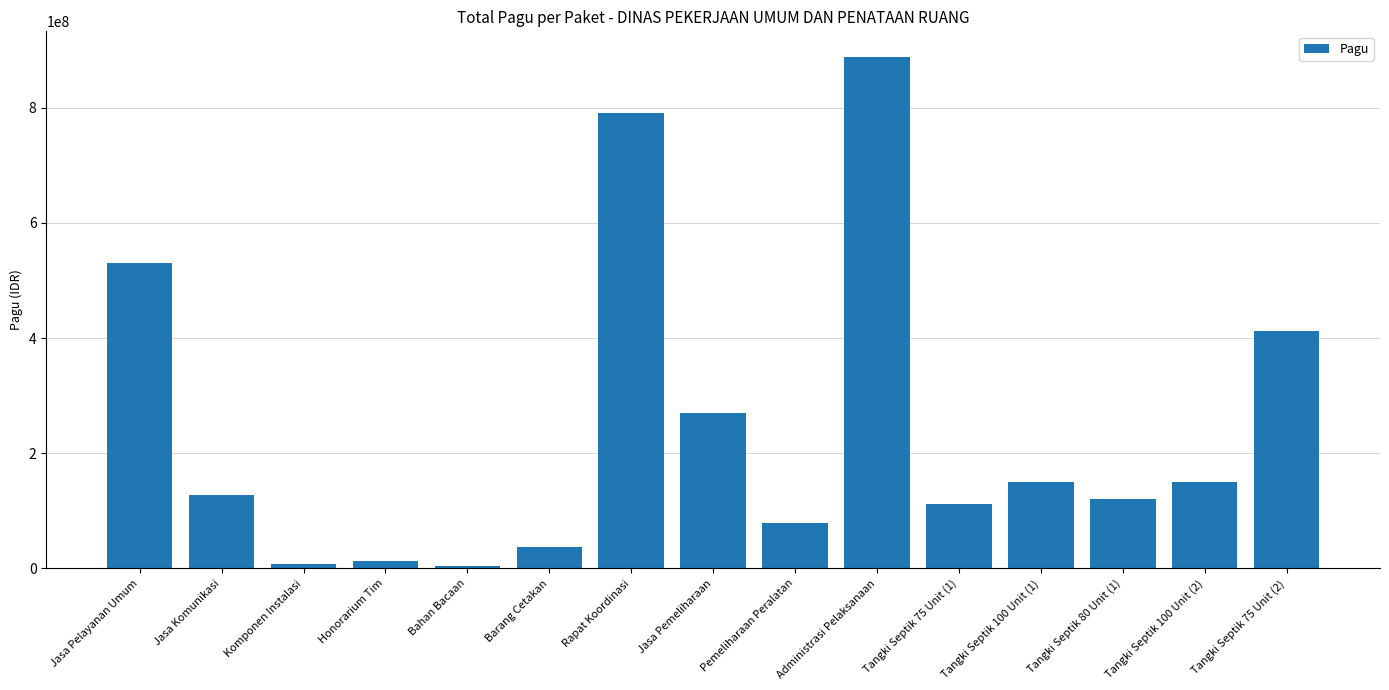

How many categories are shown in the chart?

15